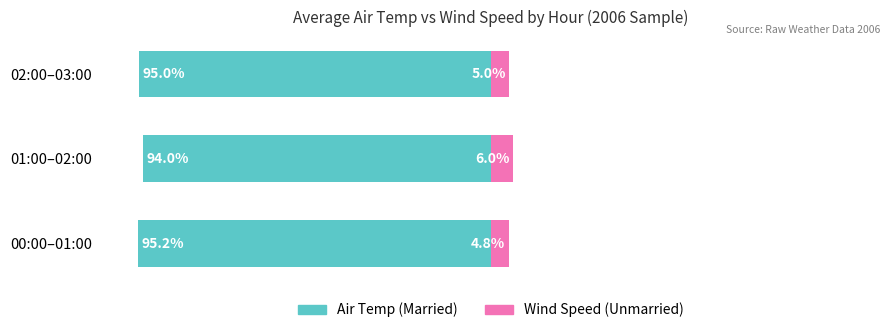

What is the difference between the Married values at 1 and 2?

1.0